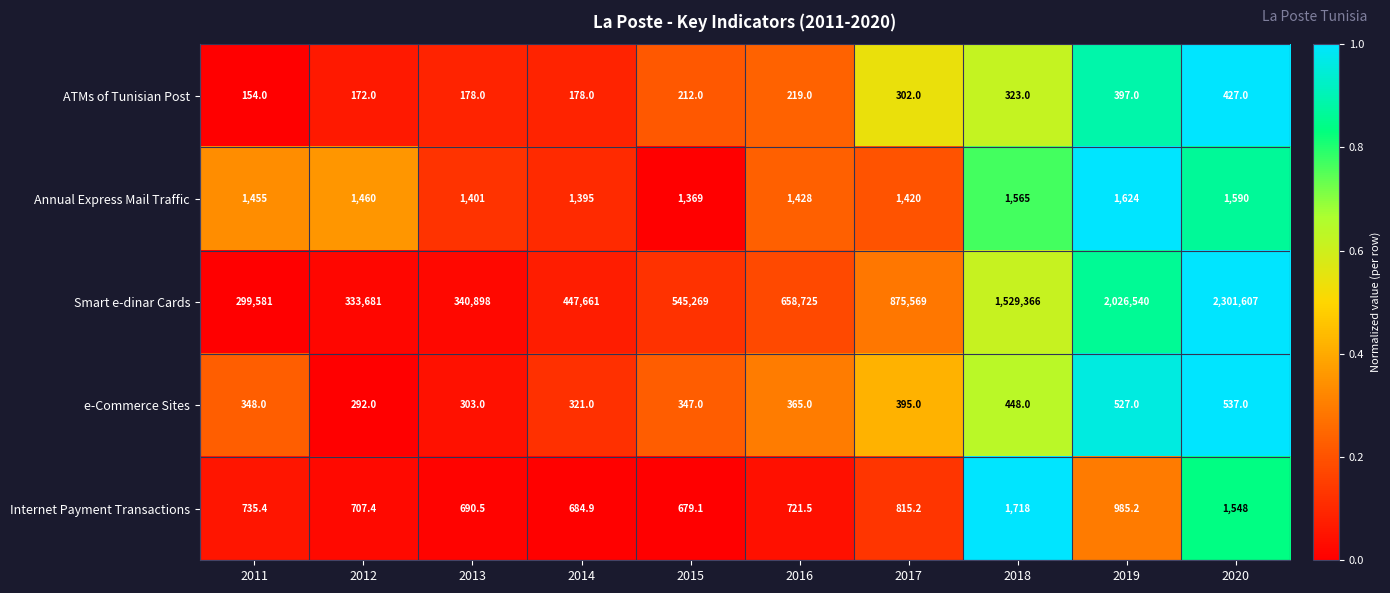

What is the minimum value shown in the chart?

154.0